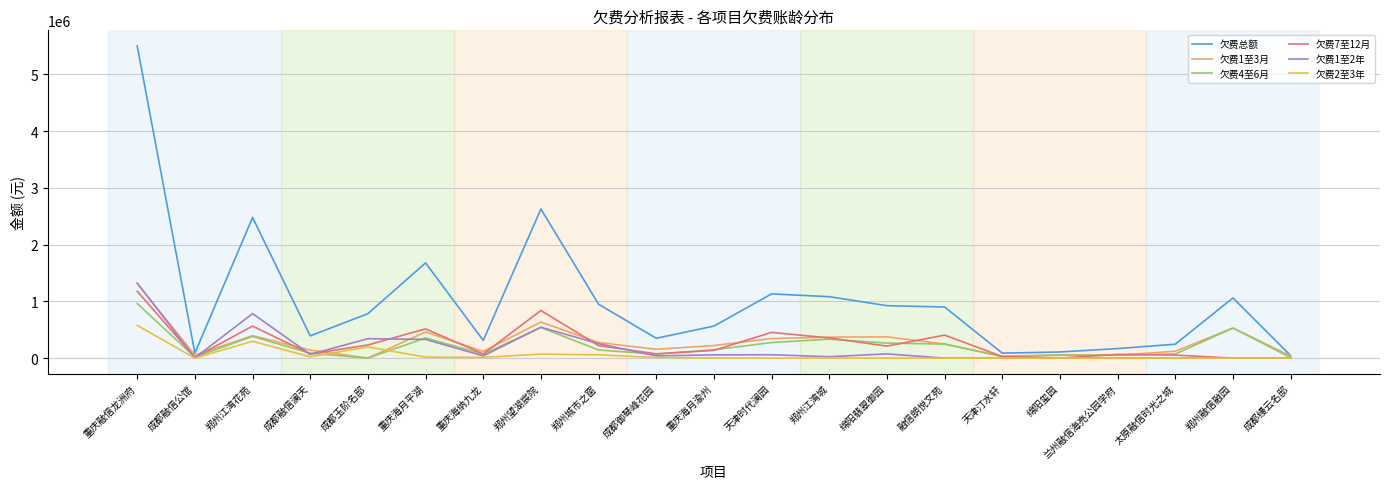

The value of 欠费总额 at 郑州城市之窗 is 949523.3. True or false?

True